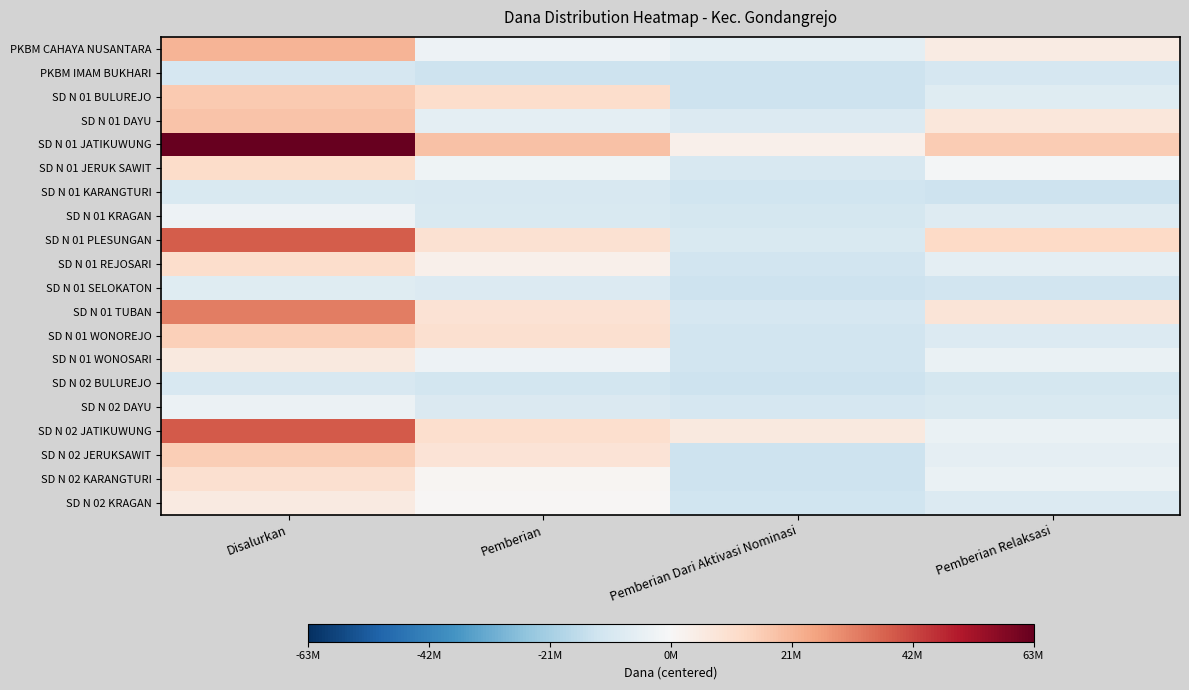

Reading left to right, transcribe all the data shown in this chart.

PKBM CAHAYA NUSANTARA: Disalurkan=21403125	Pemberian=-3346875	Pemberian Dari Aktivasi Nominasi=-6046875	Pemberian Relaksasi=5203125
PKBM IMAM BUKHARI: Disalurkan=-10546875	Pemberian=-12796875	Pemberian Dari Aktivasi Nominasi=-12796875	Pemberian Relaksasi=-10546875
SD N 01 BULUREJO: Disalurkan=16228125	Pemberian=10828125	Pemberian Dari Aktivasi Nominasi=-12796875	Pemberian Relaksasi=-7396875
SD N 01 DAYU: Disalurkan=17803125	Pemberian=-6271875	Pemberian Dari Aktivasi Nominasi=-8746875	Pemberian Relaksasi=7228125
SD N 01 JATIKUWUNG: Disalurkan=62578125	Pemberian=18253125	Pemberian Dari Aktivasi Nominasi=2953125	Pemberian Relaksasi=15778125
SD N 01 JERUK SAWIT: Disalurkan=11503125	Pemberian=-2671875	Pemberian Dari Aktivasi Nominasi=-10096875	Pemberian Relaksasi=-1321875
SD N 01 KARANGTURI: Disalurkan=-9646875	Pemberian=-10096875	Pemberian Dari Aktivasi Nominasi=-12346875	Pemberian Relaksasi=-12796875
SD N 01 KRAGAN: Disalurkan=-3346875	Pemberian=-9646875	Pemberian Dari Aktivasi Nominasi=-10996875	Pemberian Relaksasi=-8296875
SD N 01 PLESUNGAN: Disalurkan=37828125	Pemberian=9478125	Pemberian Dari Aktivasi Nominasi=-9646875	Pemberian Relaksasi=12403125
SD N 01 REJOSARI: Disalurkan=10828125	Pemberian=3178125	Pemberian Dari Aktivasi Nominasi=-11896875	Pemberian Relaksasi=-6046875
SD N 01 SELOKATON: Disalurkan=-7621875	Pemberian=-8521875	Pemberian Dari Aktivasi Nominasi=-12796875	Pemberian Relaksasi=-11896875
SD N 01 TUBAN: Disalurkan=31978125	Pemberian=8803125	Pemberian Dari Aktivasi Nominasi=-10546875	Pemberian Relaksasi=8128125
SD N 01 WONOREJO: Disalurkan=15103125	Pemberian=10153125	Pemberian Dari Aktivasi Nominasi=-11896875	Pemberian Relaksasi=-8746875
SD N 01 WONOSARI: Disalurkan=6103125	Pemberian=-3346875	Pemberian Dari Aktivasi Nominasi=-12121875	Pemberian Relaksasi=-4021875
SD N 02 BULUREJO: Disalurkan=-9871875	Pemberian=-11671875	Pemberian Dari Aktivasi Nominasi=-12796875	Pemberian Relaksasi=-10996875
SD N 02 DAYU: Disalurkan=-3571875	Pemberian=-9196875	Pemberian Dari Aktivasi Nominasi=-10321875	Pemberian Relaksasi=-9646875
SD N 02 JATIKUWUNG: Disalurkan=38278125	Pemberian=10378125	Pemberian Dari Aktivasi Nominasi=6328125	Pemberian Relaksasi=-4021875
SD N 02 JERUKSAWIT: Disalurkan=15553125	Pemberian=8578125	Pemberian Dari Aktivasi Nominasi=-12796875	Pemberian Relaksasi=-5821875
SD N 02 KARANGTURI: Disalurkan=9928125	Pemberian=1153125	Pemberian Dari Aktivasi Nominasi=-12796875	Pemberian Relaksasi=-4021875
SD N 02 KRAGAN: Disalurkan=5428125	Pemberian=703125	Pemberian Dari Aktivasi Nominasi=-12346875	Pemberian Relaksasi=-8521875